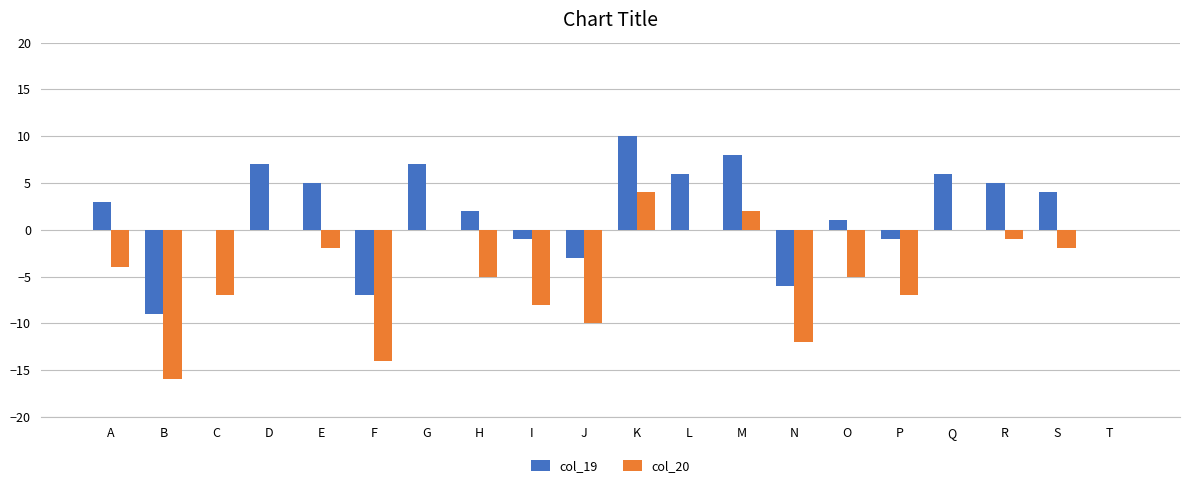

Which category has the highest value across all series?

K